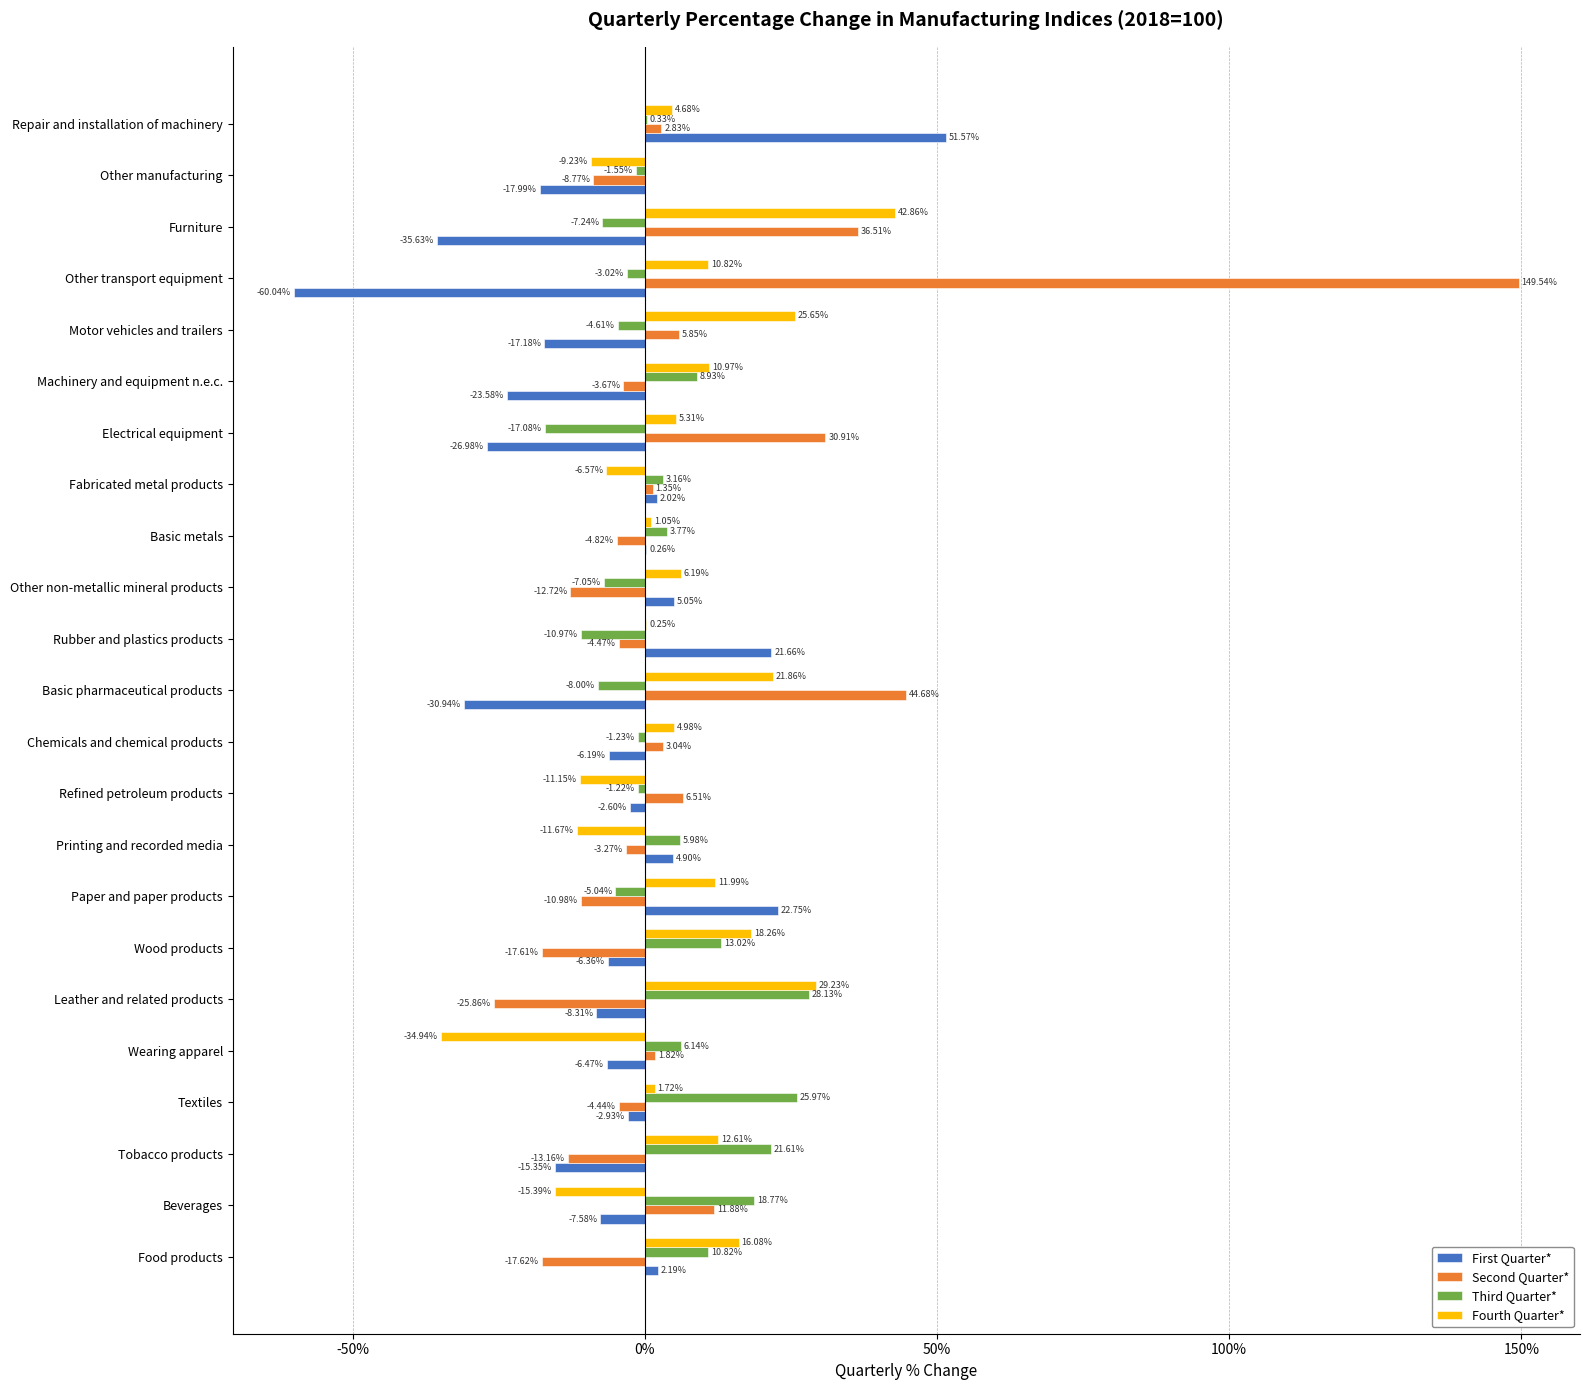

At which label is Second Quarter* closest to 61?

Basic pharmaceutical products